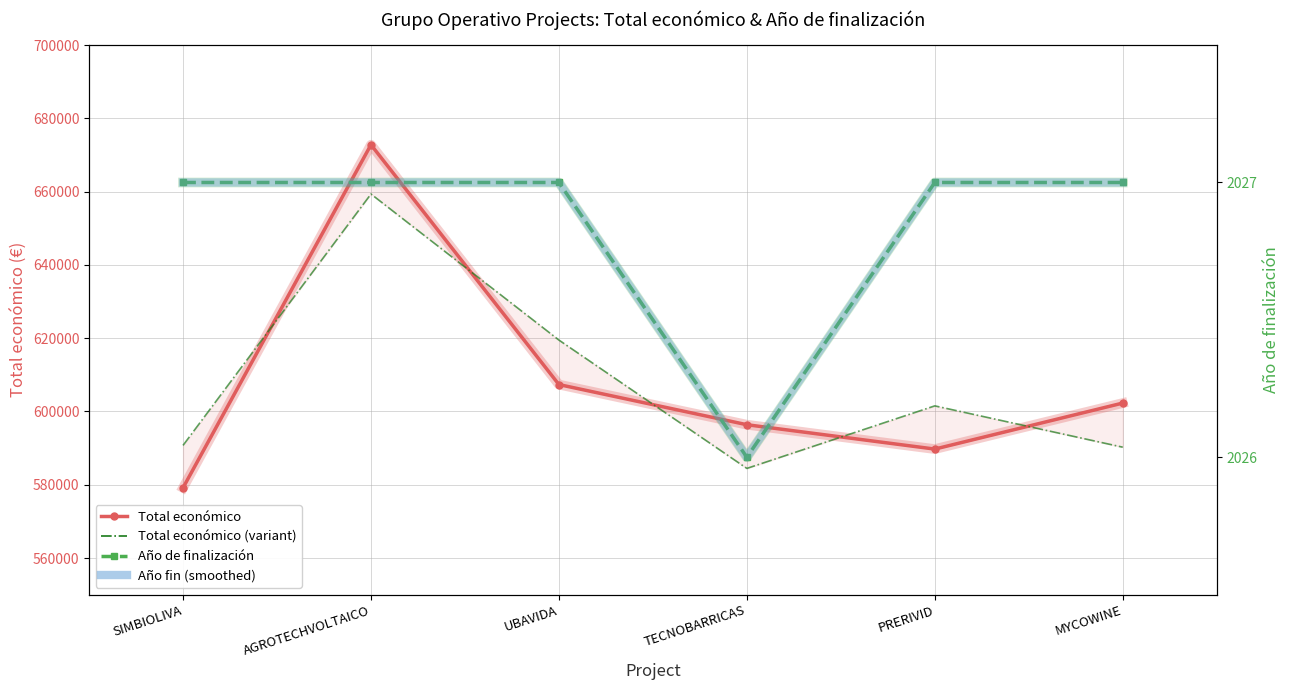

Is the value of Año fin (smoothed) at TECNOBARRICAS greater than the value of Año de finalización at AGROTECHVOLTAICO?

No